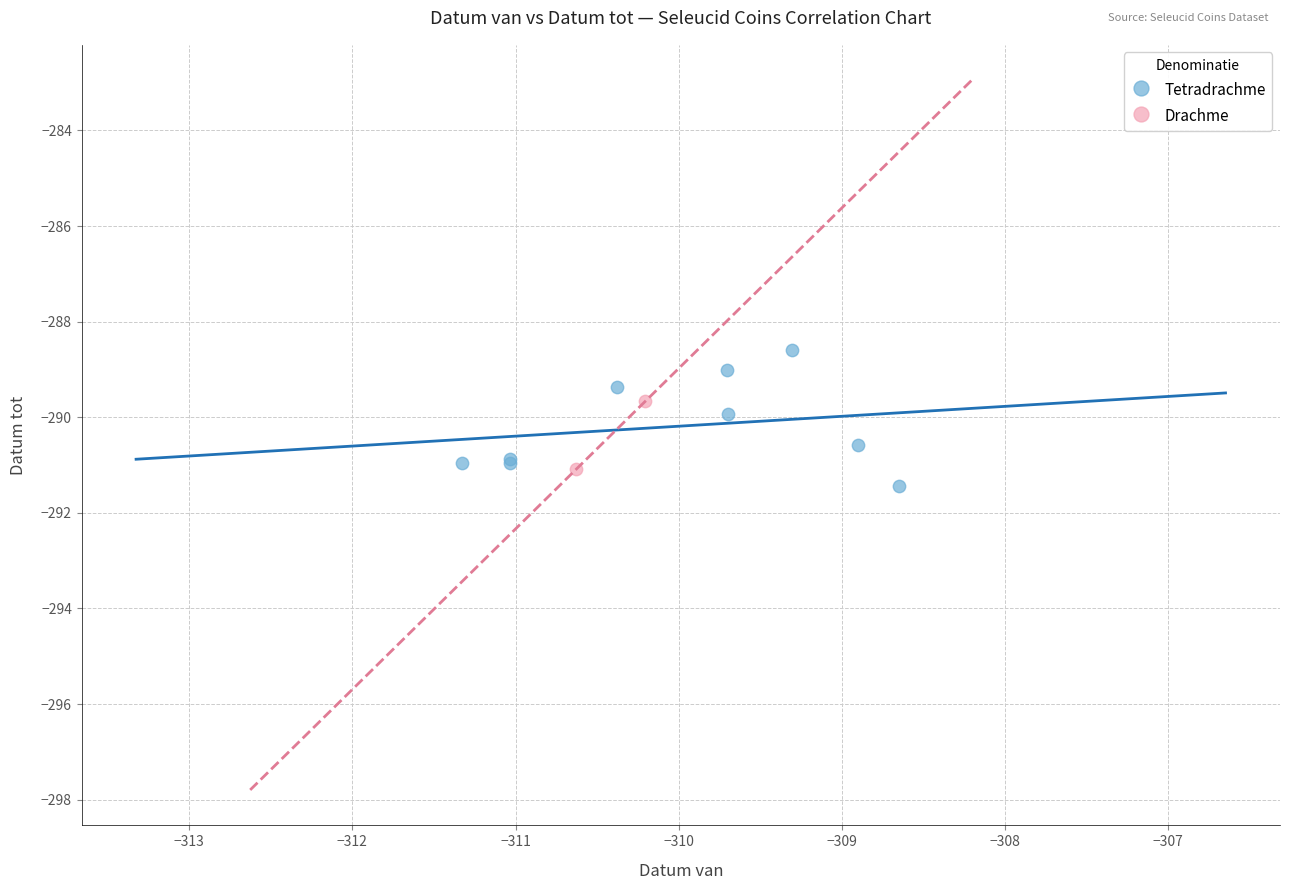

What are all the series names shown in the legend?

Tetradrachme, Drachme